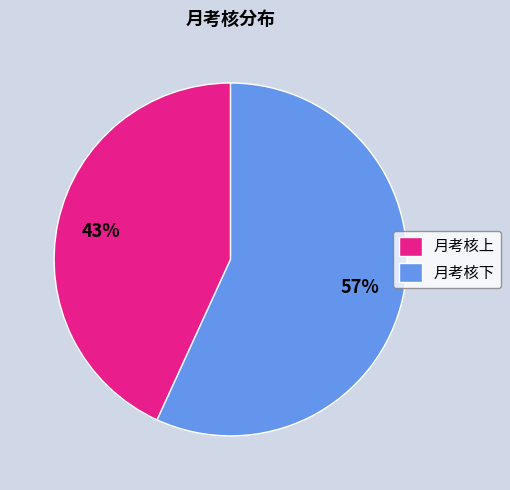

To the nearest percent, what is the combined percentage of 月考核下 and 月考核上?

100%